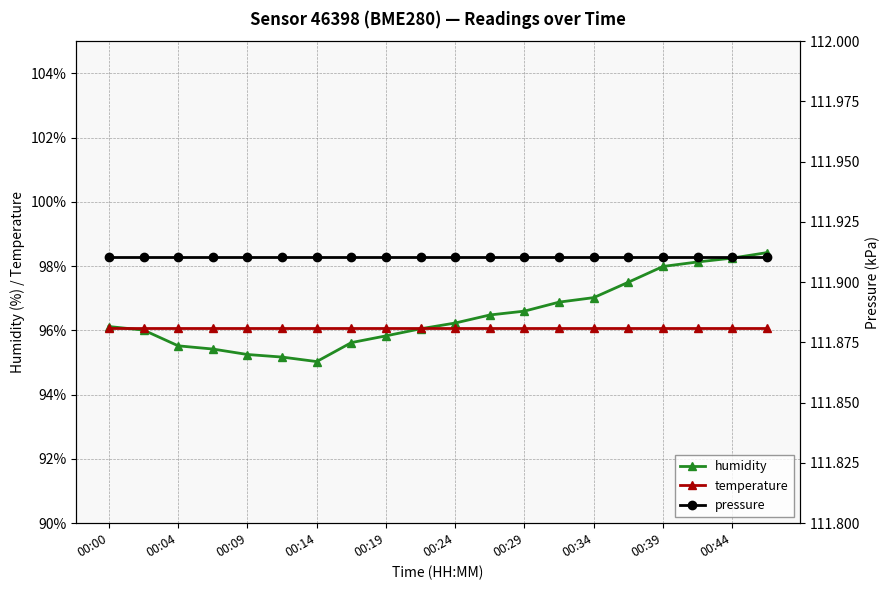

True or false: temperature has more than 2 interior local peaks.

False